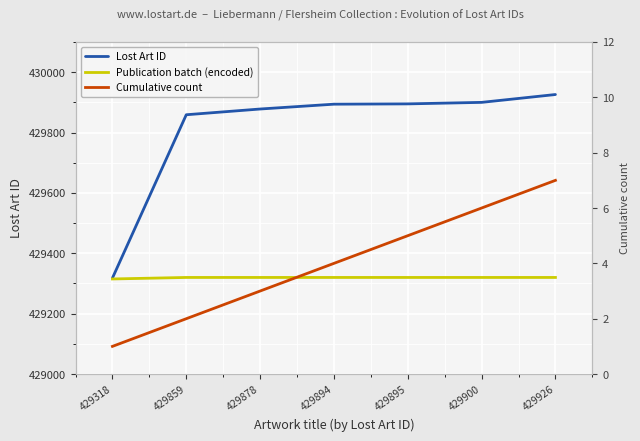

True or false: Cumulative count and Lost Art ID cross at least once.

False